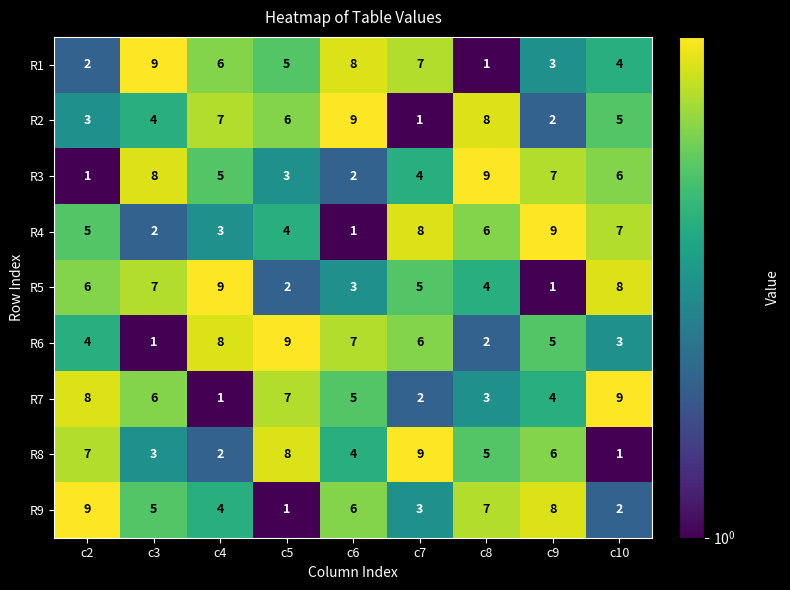

At how many categories does at least one series exceed 8?

9